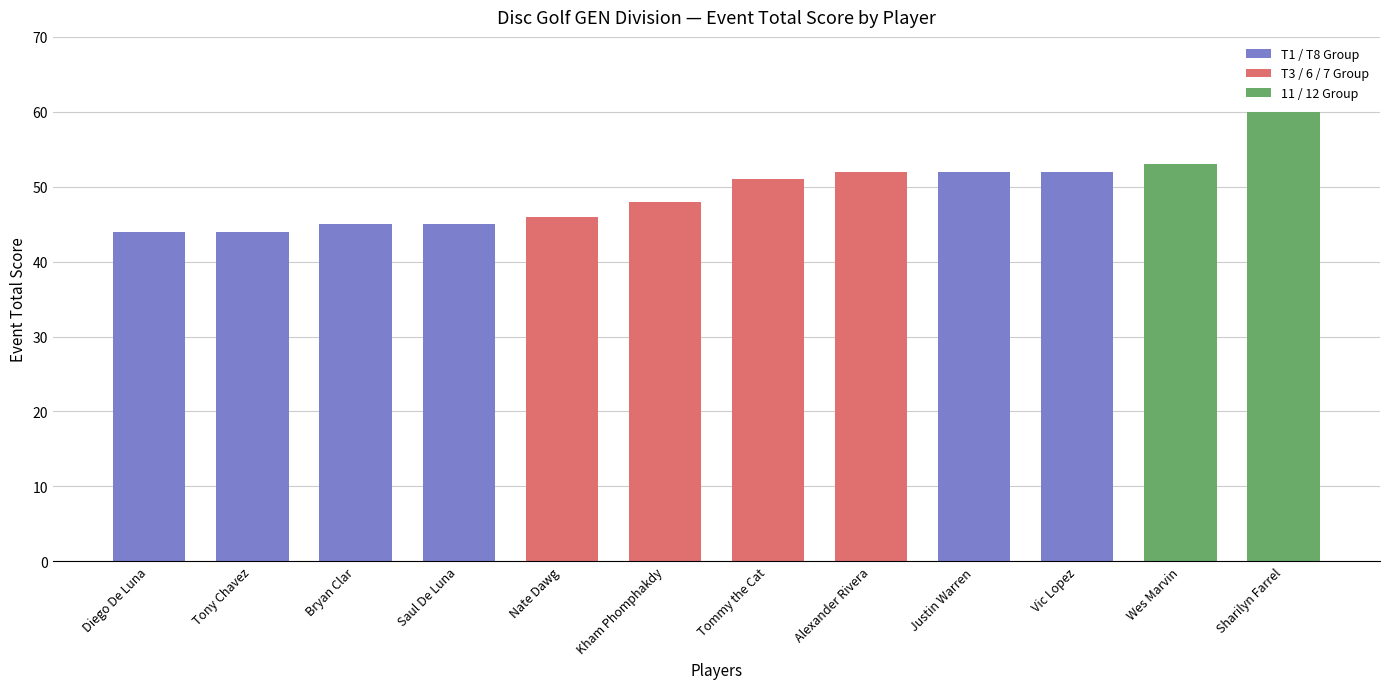

What is the smallest value displayed?

44